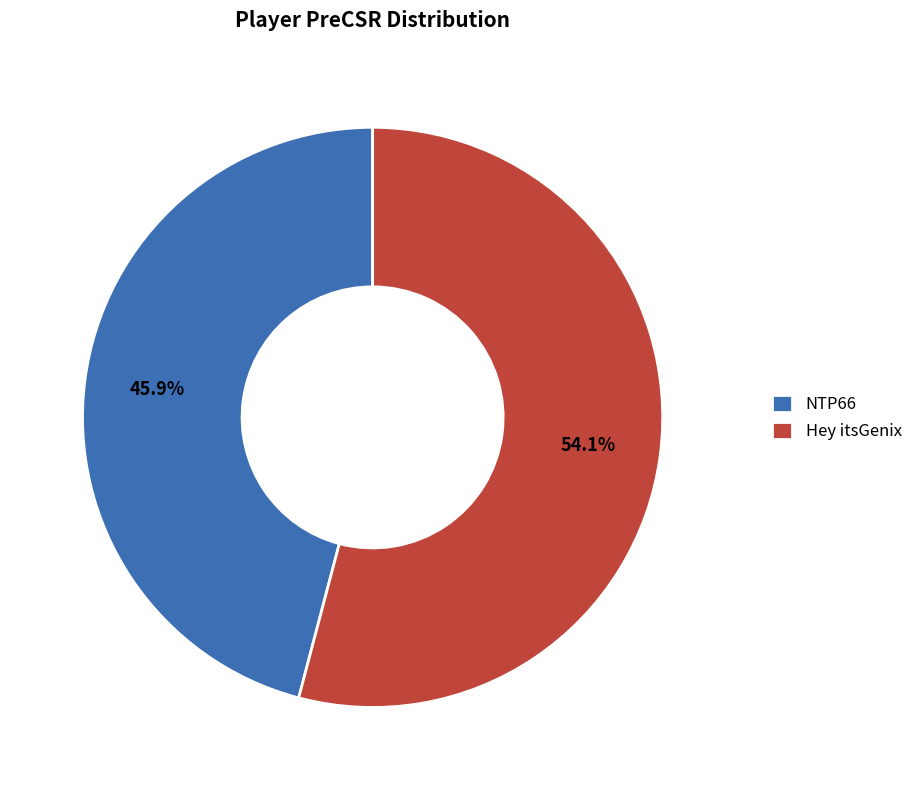

The NTP66 slice represents 46% of the pie. True or false?

True